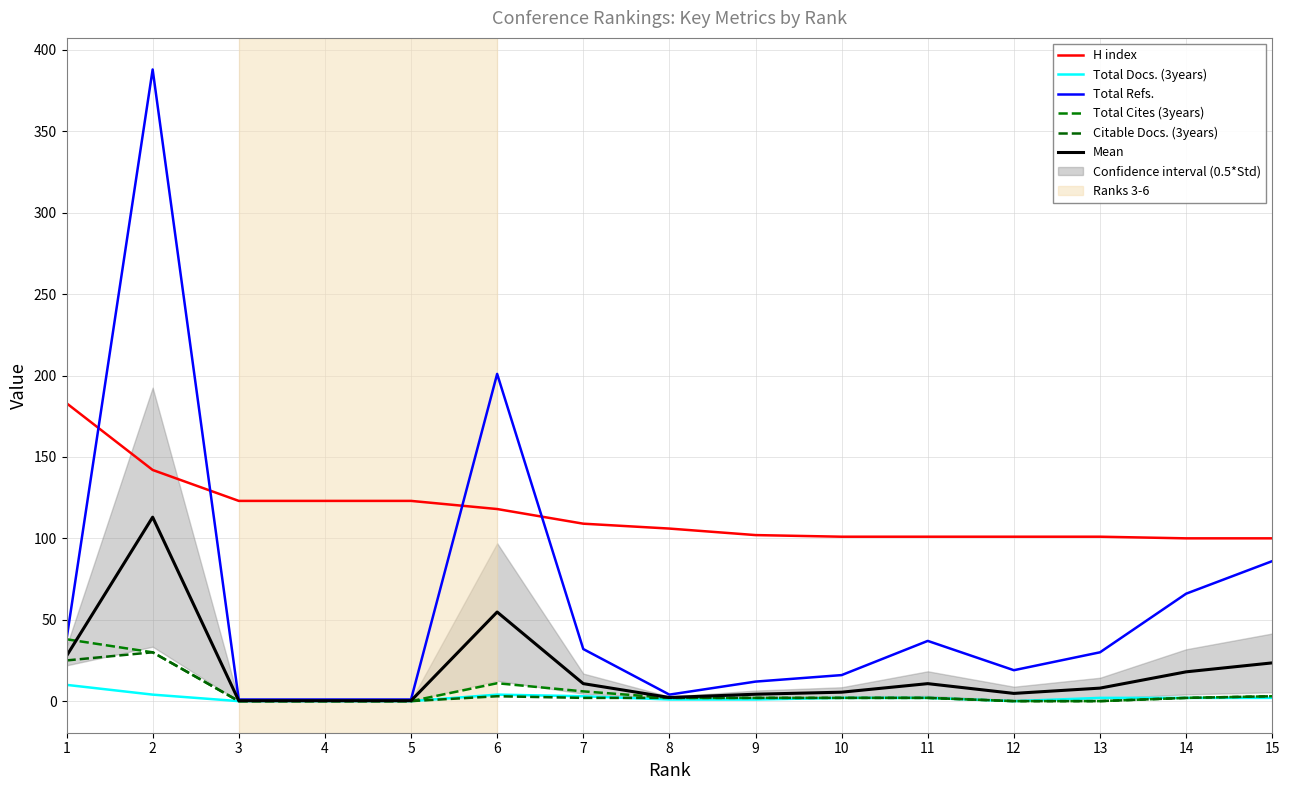

Which series has the widest spread of values?

Total Refs.